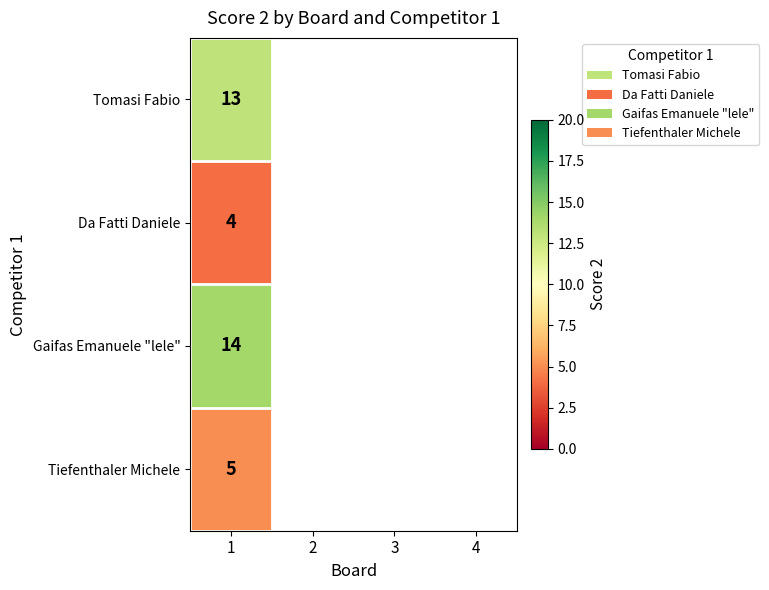

At how many categories does at least one series exceed 5?

1